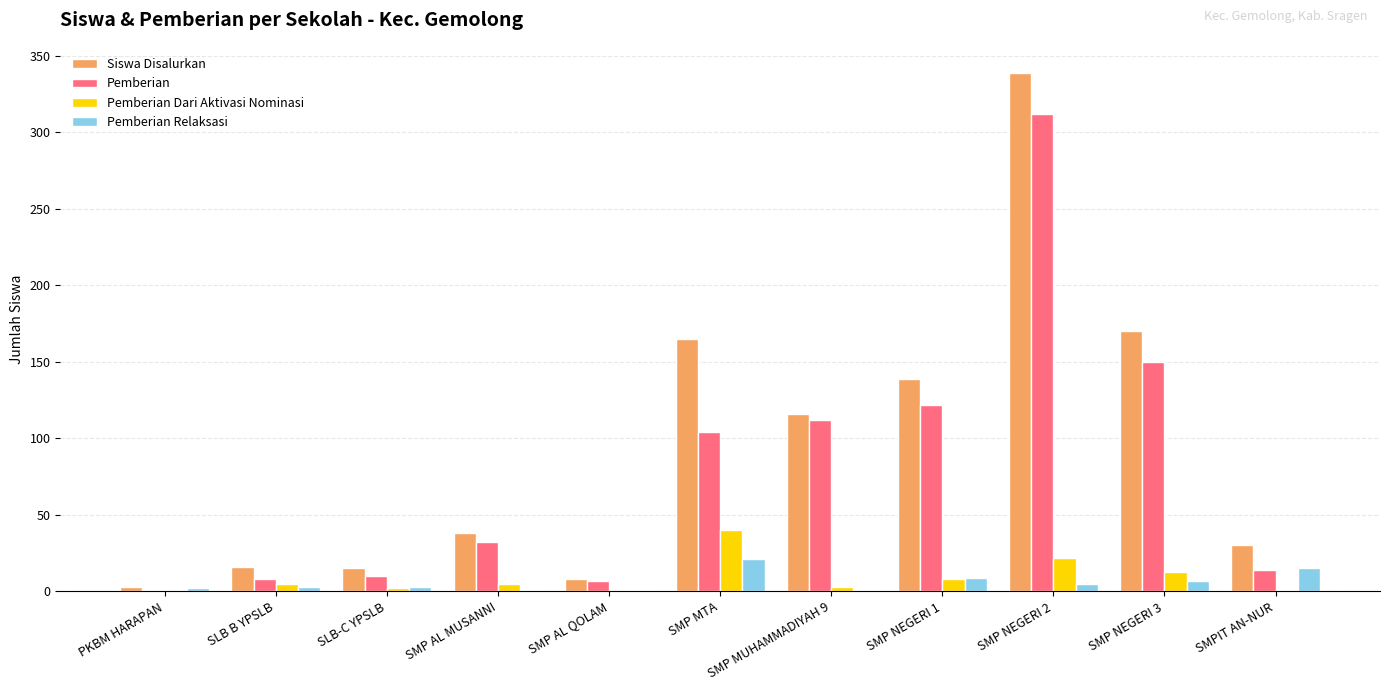

What are all the series names shown in the legend?

Siswa Disalurkan, Pemberian, Pemberian Dari Aktivasi Nominasi, Pemberian Relaksasi